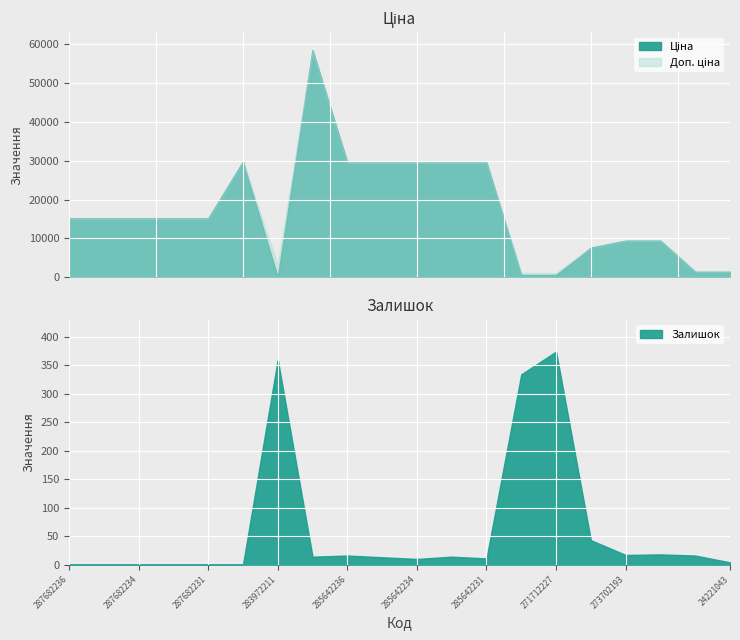

The Залишок series shows 11 at 285642231. True or false?

True